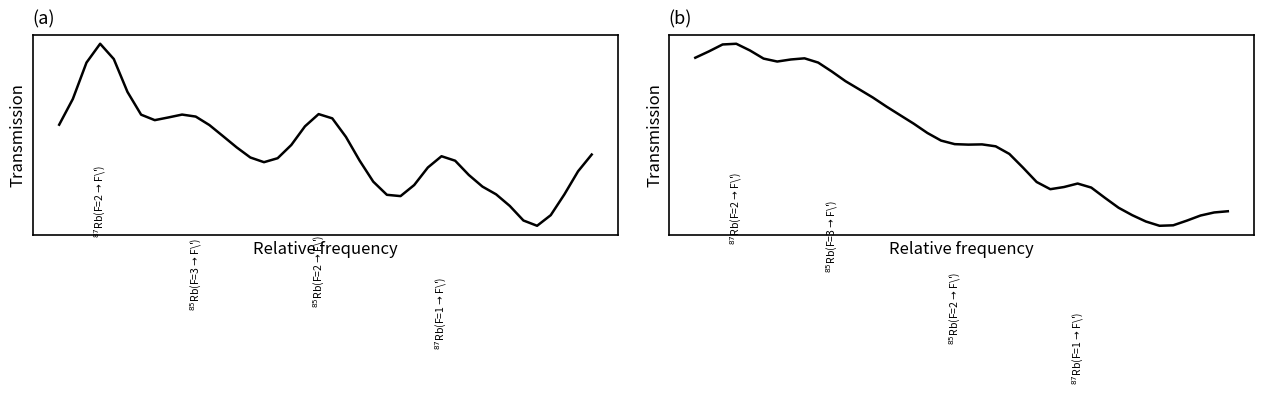

What is the sum of all P1 values?

187.0